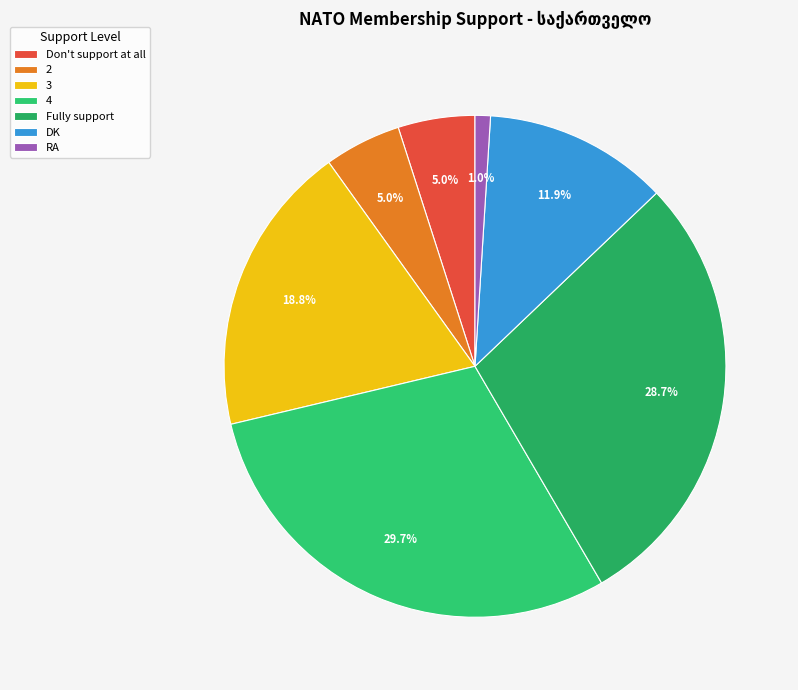

Is it true that 4 is 30% of the pie?

True